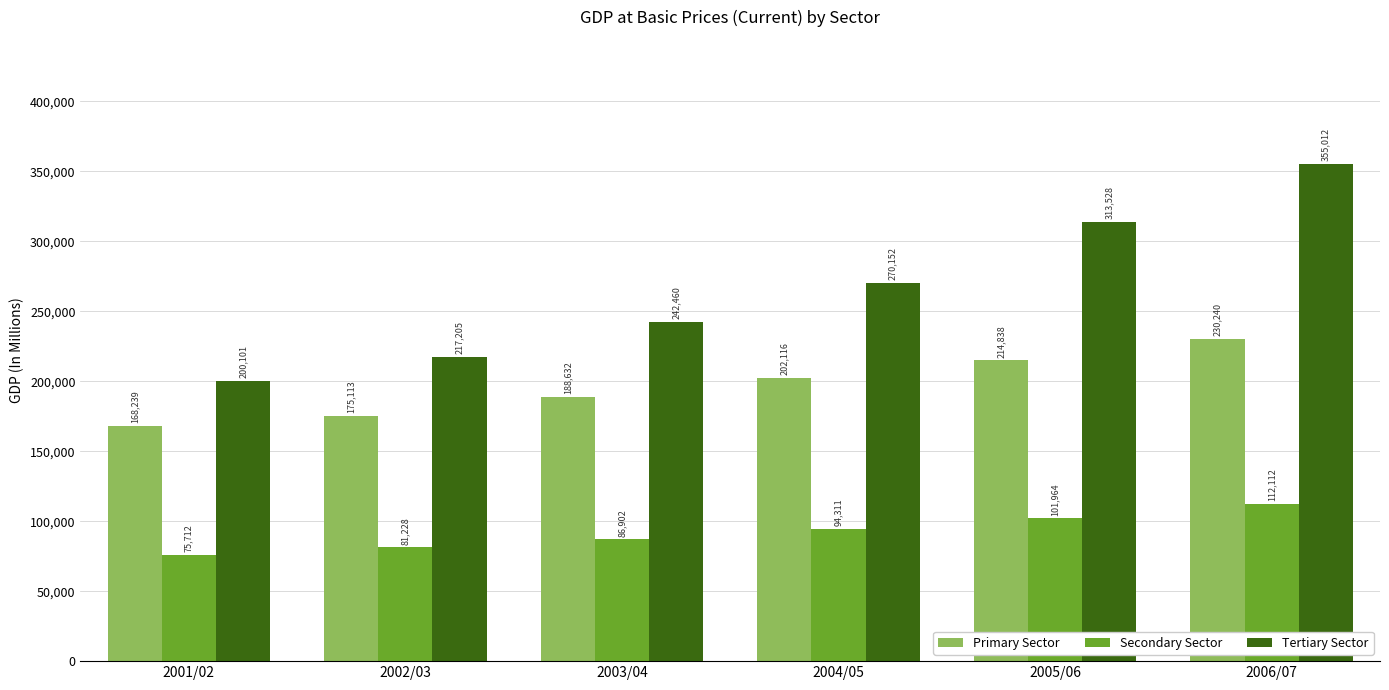

Are the bars horizontal?

No